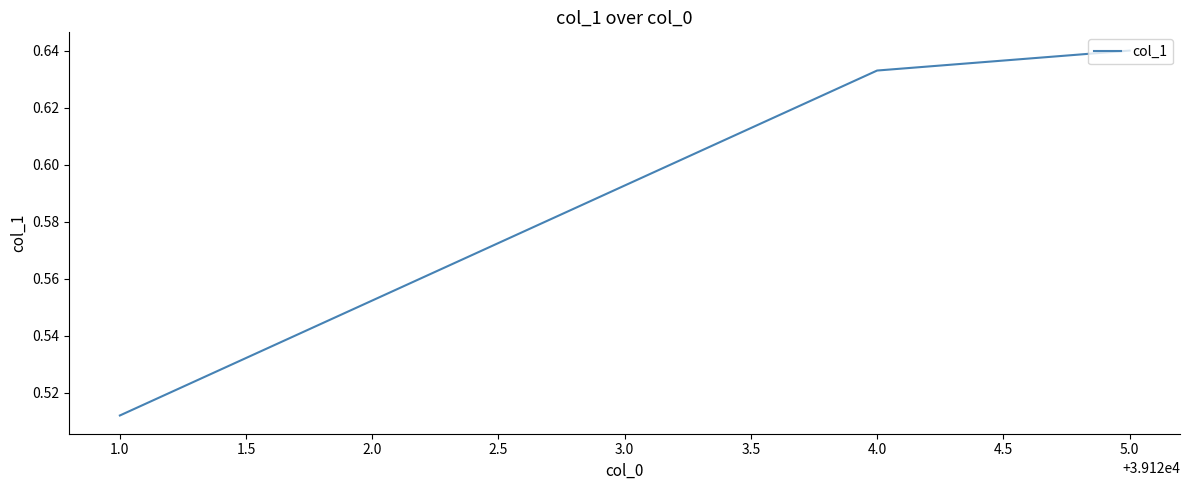

List the labels in order of value, largest first.

5.0, 4.0, 1.0